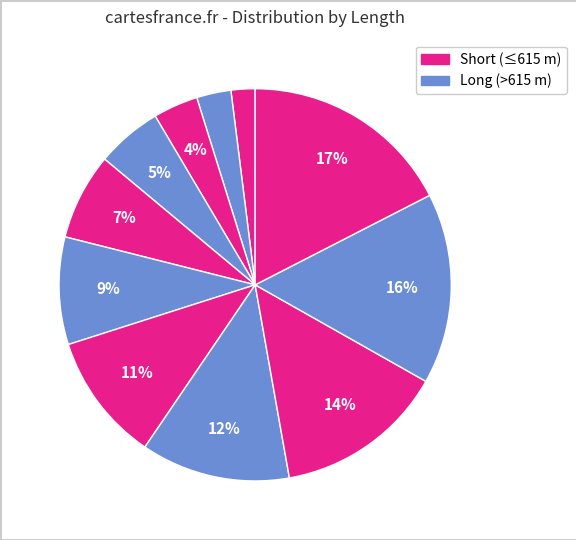

How many slices are in this pie chart?

11